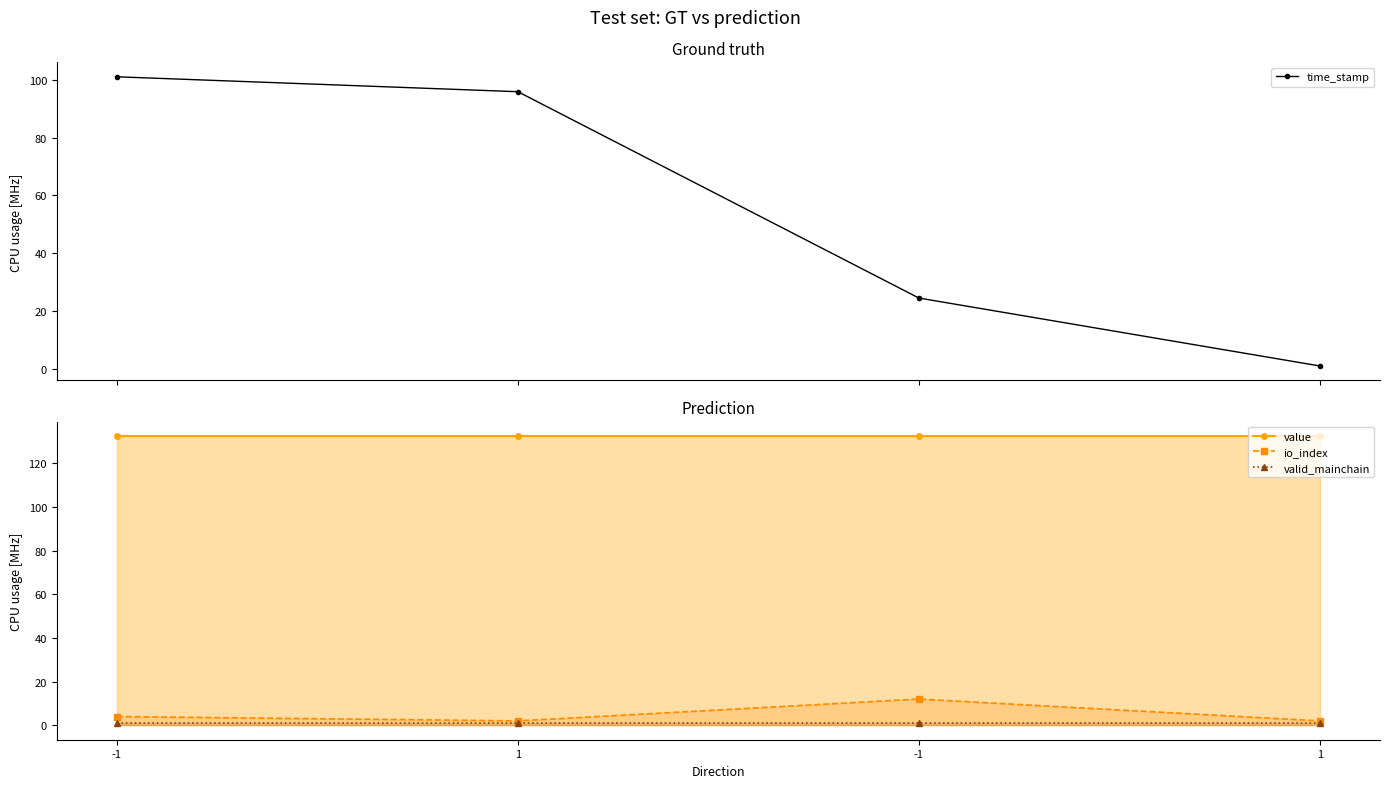

Reading right to left, extract all data points from this chart.

time_stamp: 1.0	24.5	95.8	101.0
value: 132.4	132.4	132.4	132.4
io_index: 2.0	12.0	2.0	4.0
valid_mainchain: 1.0	1.0	1.0	1.0